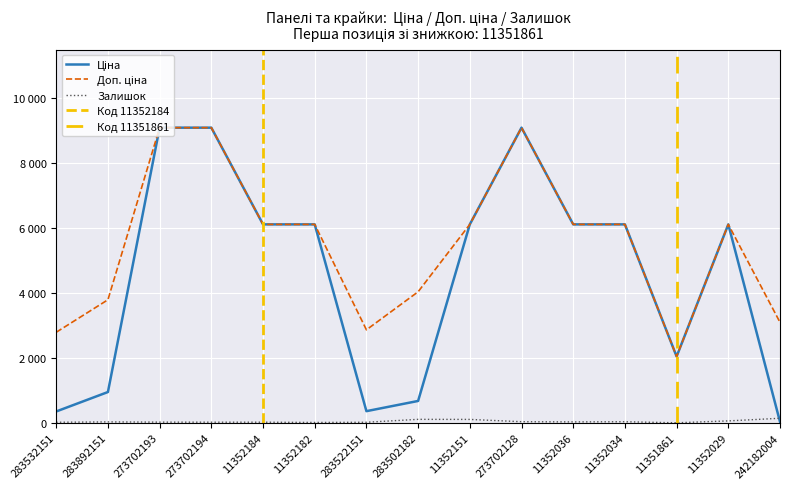

How many interior local peaks does the Доп. ціна series have?

2